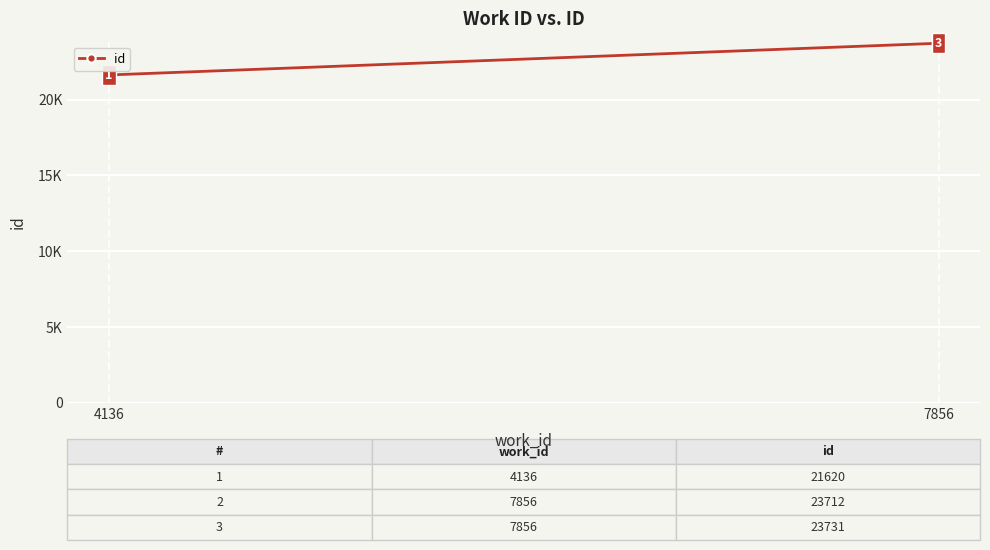

How many lines are shown in the chart?

1